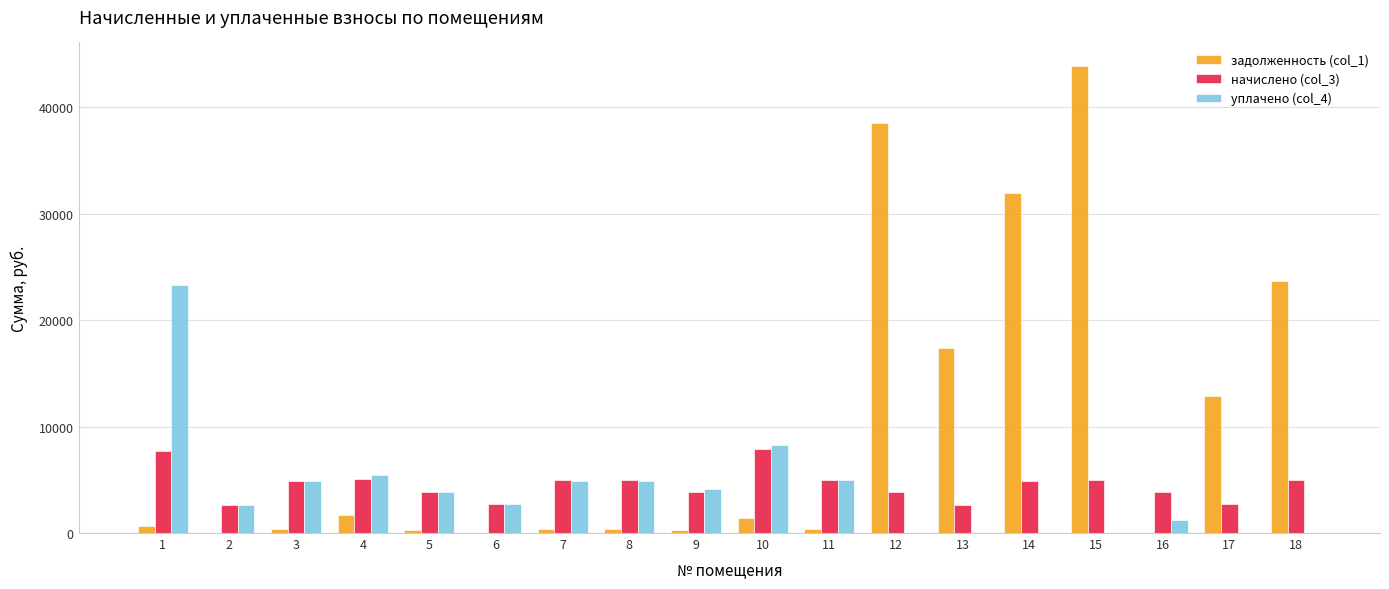

What is the sum of all уплачено (col_4) values?

71172.3